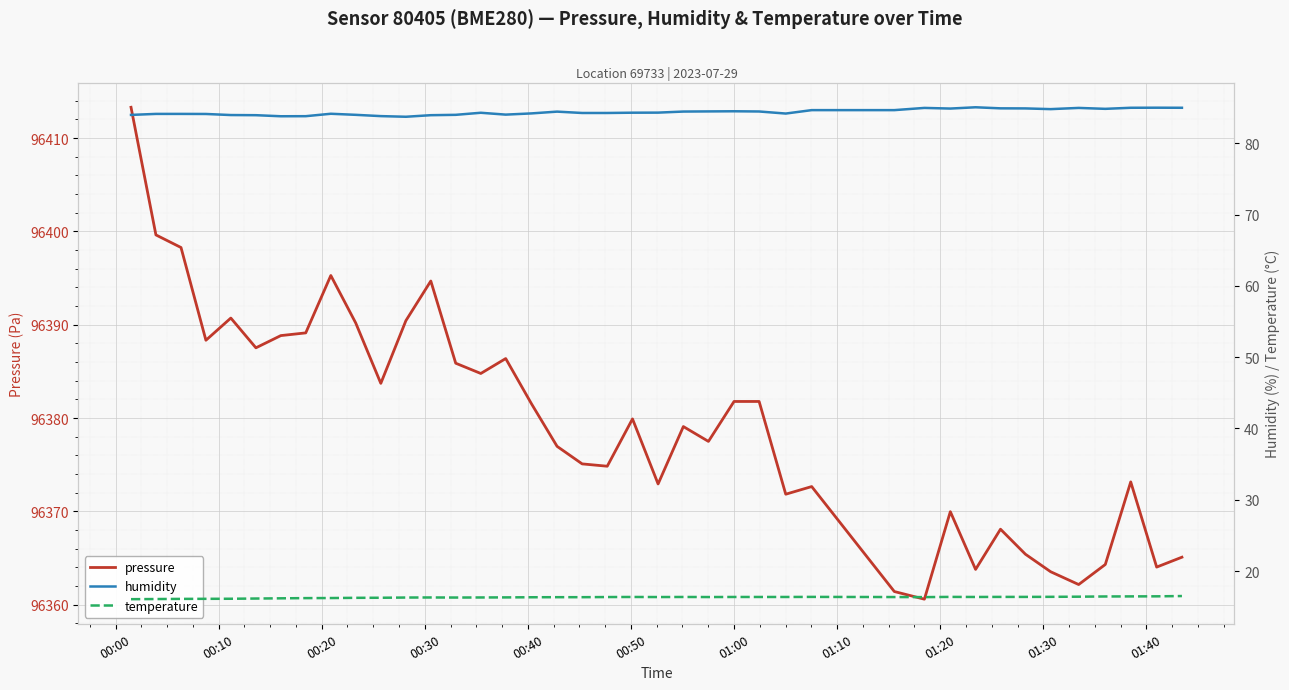

Reading left to right, what are all the values shown in this chart?

pressure: 96413.3	96399.6	96398.3	96388.3	96390.7	96387.5	96388.8	96389.1	96395.3	96390.2	96383.7	96390.4	96394.7	96385.9	96384.8	96386.4	96381.5	96377.0	96375.1	96374.8	96379.9	96372.9	96379.1	96377.5	96381.8	96381.8	96371.8	96372.7	96361.4	96360.6	96370.0	96363.8	96368.1	96365.4	96363.5	96362.2	96364.3	96373.2	96364.0	96365.1
humidity: 84.0	84.1	84.1	84.1	84.0	83.9	83.8	83.8	84.1	84.0	83.8	83.7	83.9	84.0	84.3	84.0	84.2	84.4	84.2	84.2	84.3	84.3	84.5	84.5	84.5	84.5	84.2	84.7	84.7	85.0	84.9	85.0	84.9	84.9	84.8	85.0	84.8	85.0	85.0	85.0
temperature: 16.1	16.1	16.1	16.1	16.1	16.1	16.2	16.2	16.2	16.2	16.3	16.3	16.3	16.3	16.3	16.3	16.3	16.3	16.3	16.4	16.4	16.4	16.4	16.4	16.4	16.4	16.4	16.4	16.4	16.4	16.4	16.4	16.4	16.4	16.4	16.4	16.4	16.4	16.5	16.5